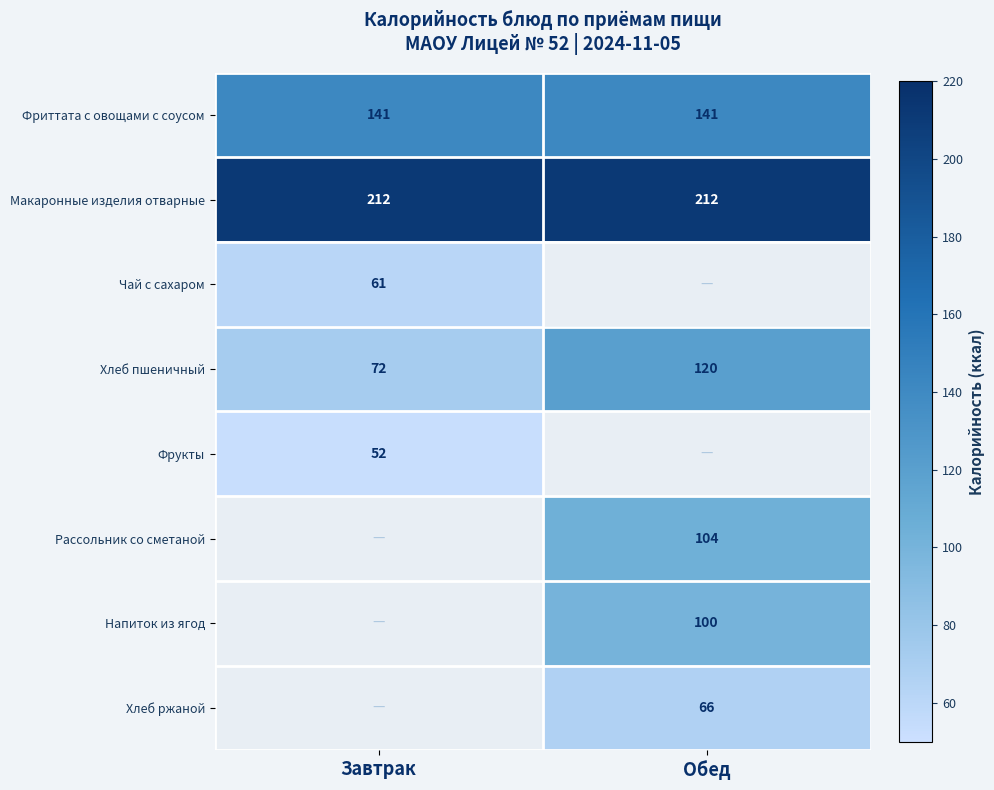

What is the sum of the Макаронные изделия отварные values at Обед and Завтрак?

424